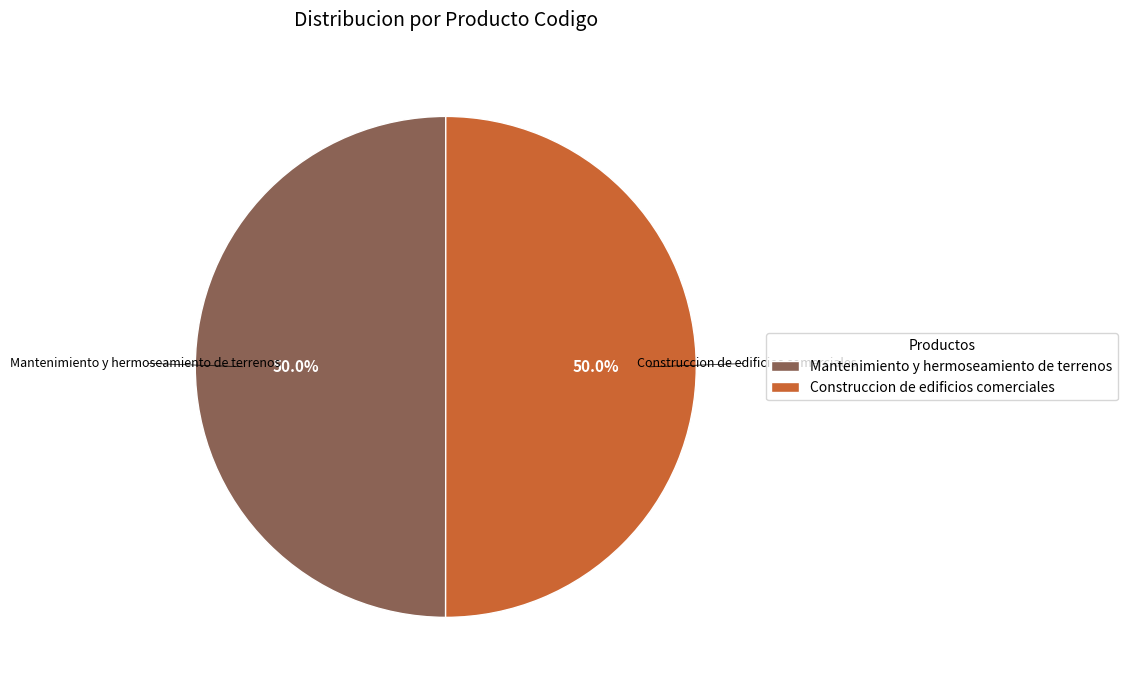

Combined, what portion of the pie is Construccion de edificios comerciales and Mantenimiento y hermoseamiento de terrenos?

100.0%